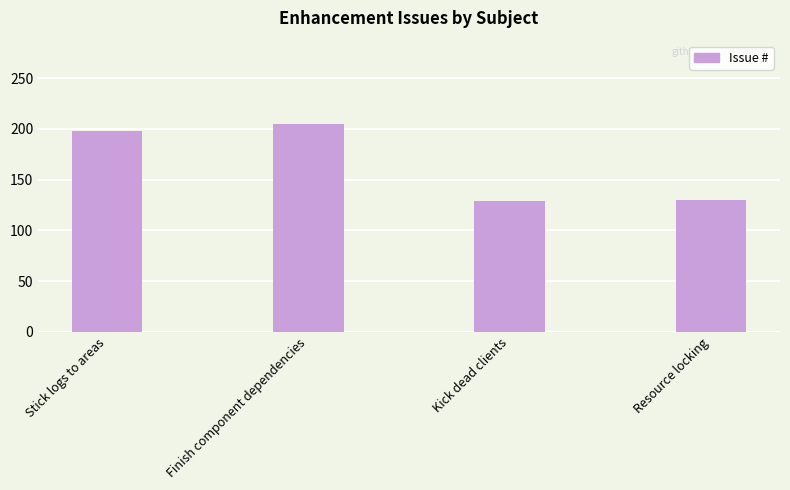

What is the sum of all values?

662